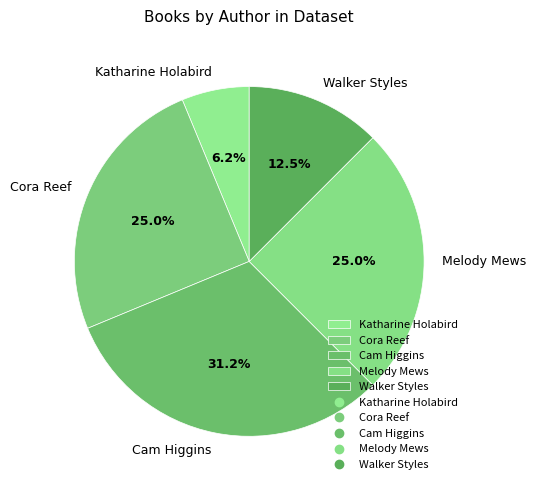

To the nearest percent, what is the difference between the largest and smallest slice percentages?

25%